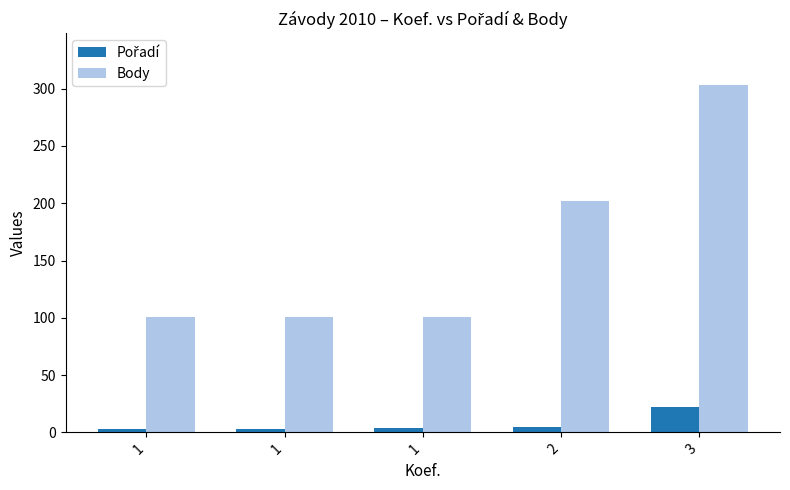

At which category is the sum across all series the highest?

3